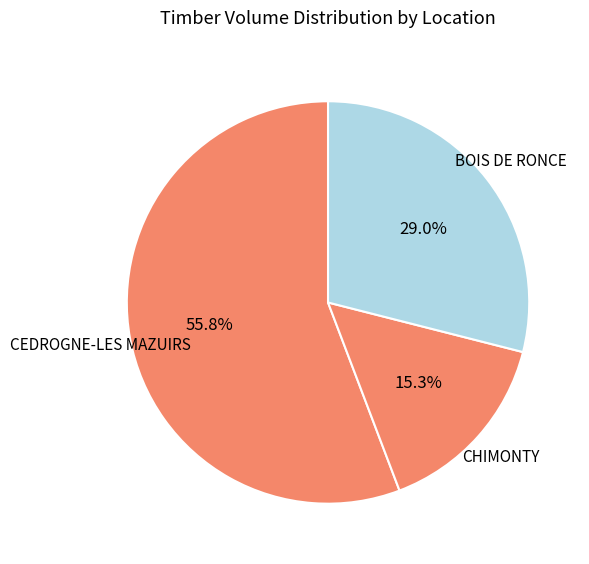

Approximately how many times larger is the value at CEDROGNE-LES MAZUIRS compared to BOIS DE RONCE?

1.9